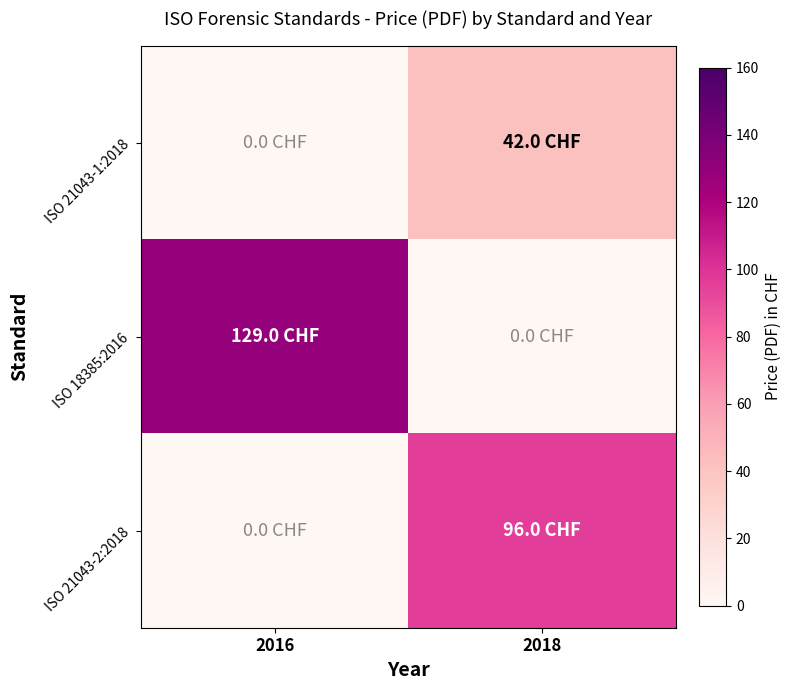

At which category is the sum across all series the highest?

2018